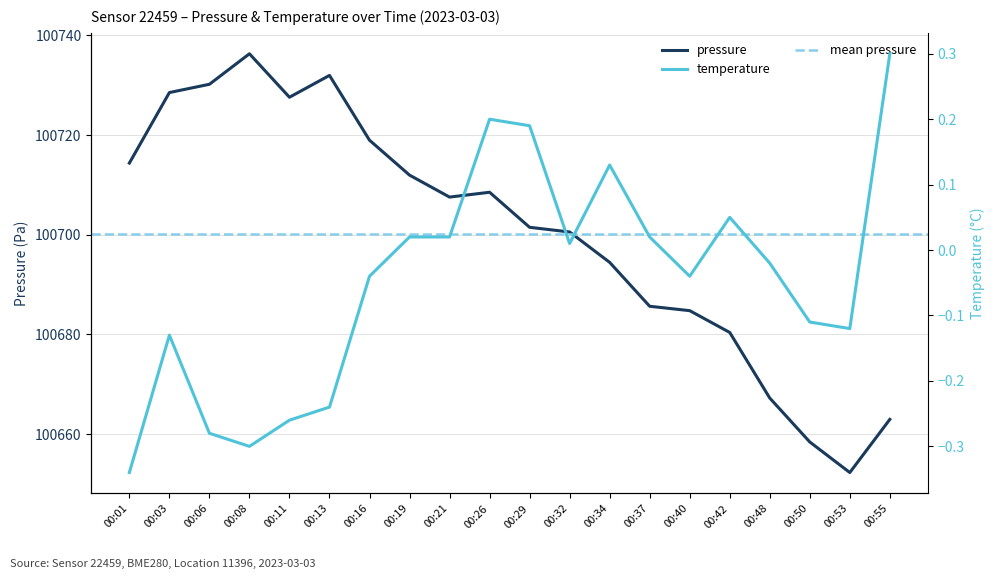

Is the value of temperature at 00:21 greater than the value of pressure at 00:29?

No